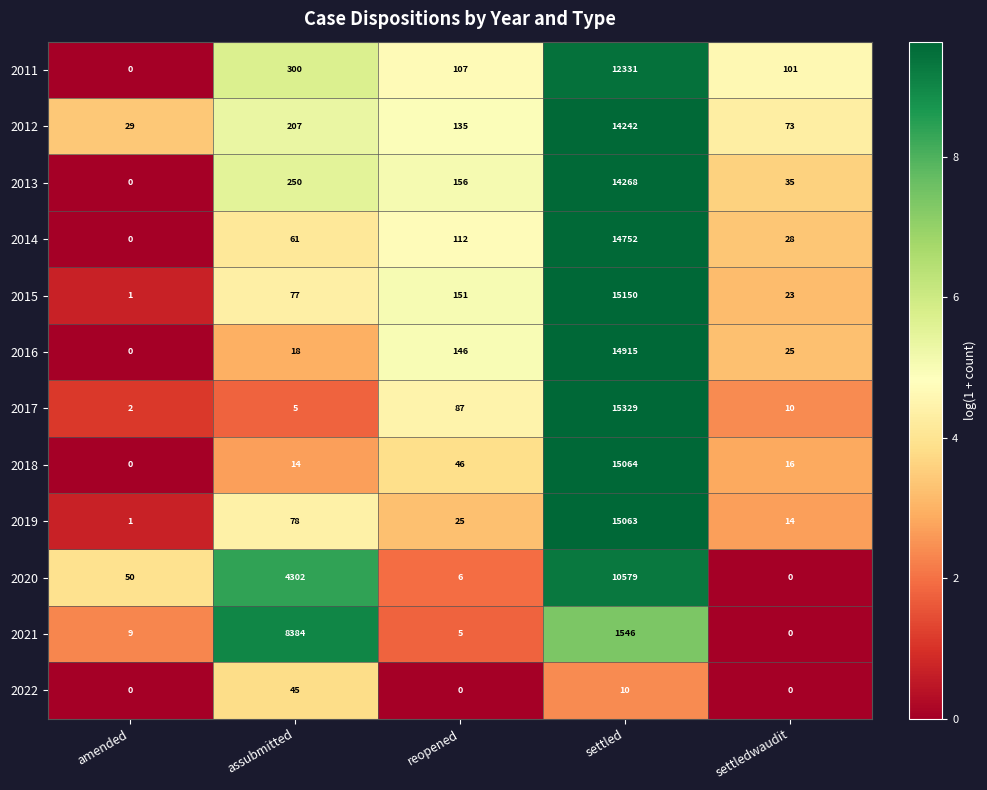

Which series changed the most between amended and settled?

2017